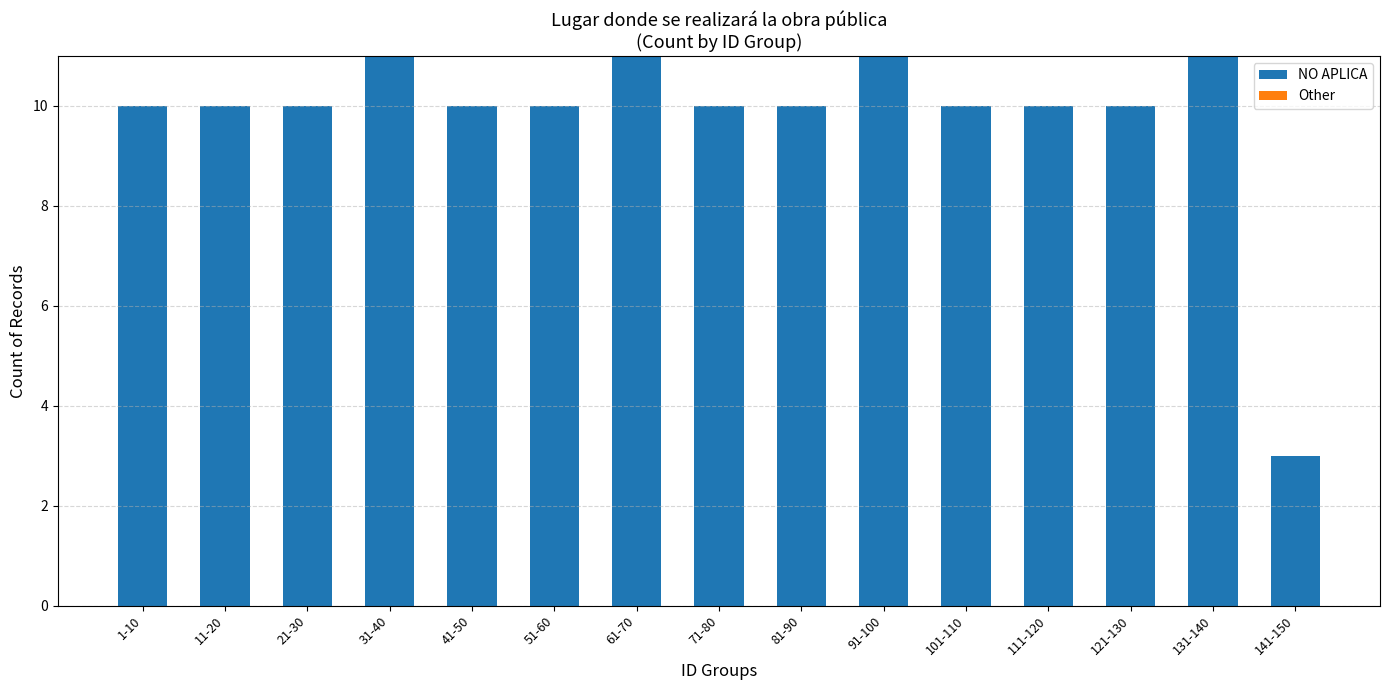

What is the change in value from 21-30 to 131-140?

+1